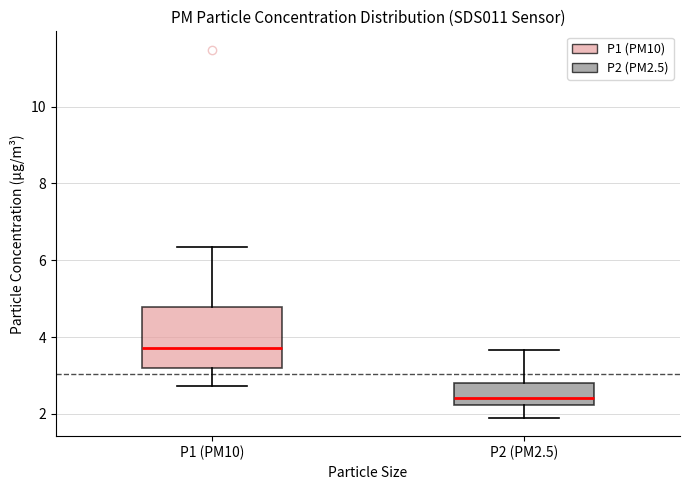

Which box is the tallest, from its lower edge to its upper edge?

P1 (PM10)